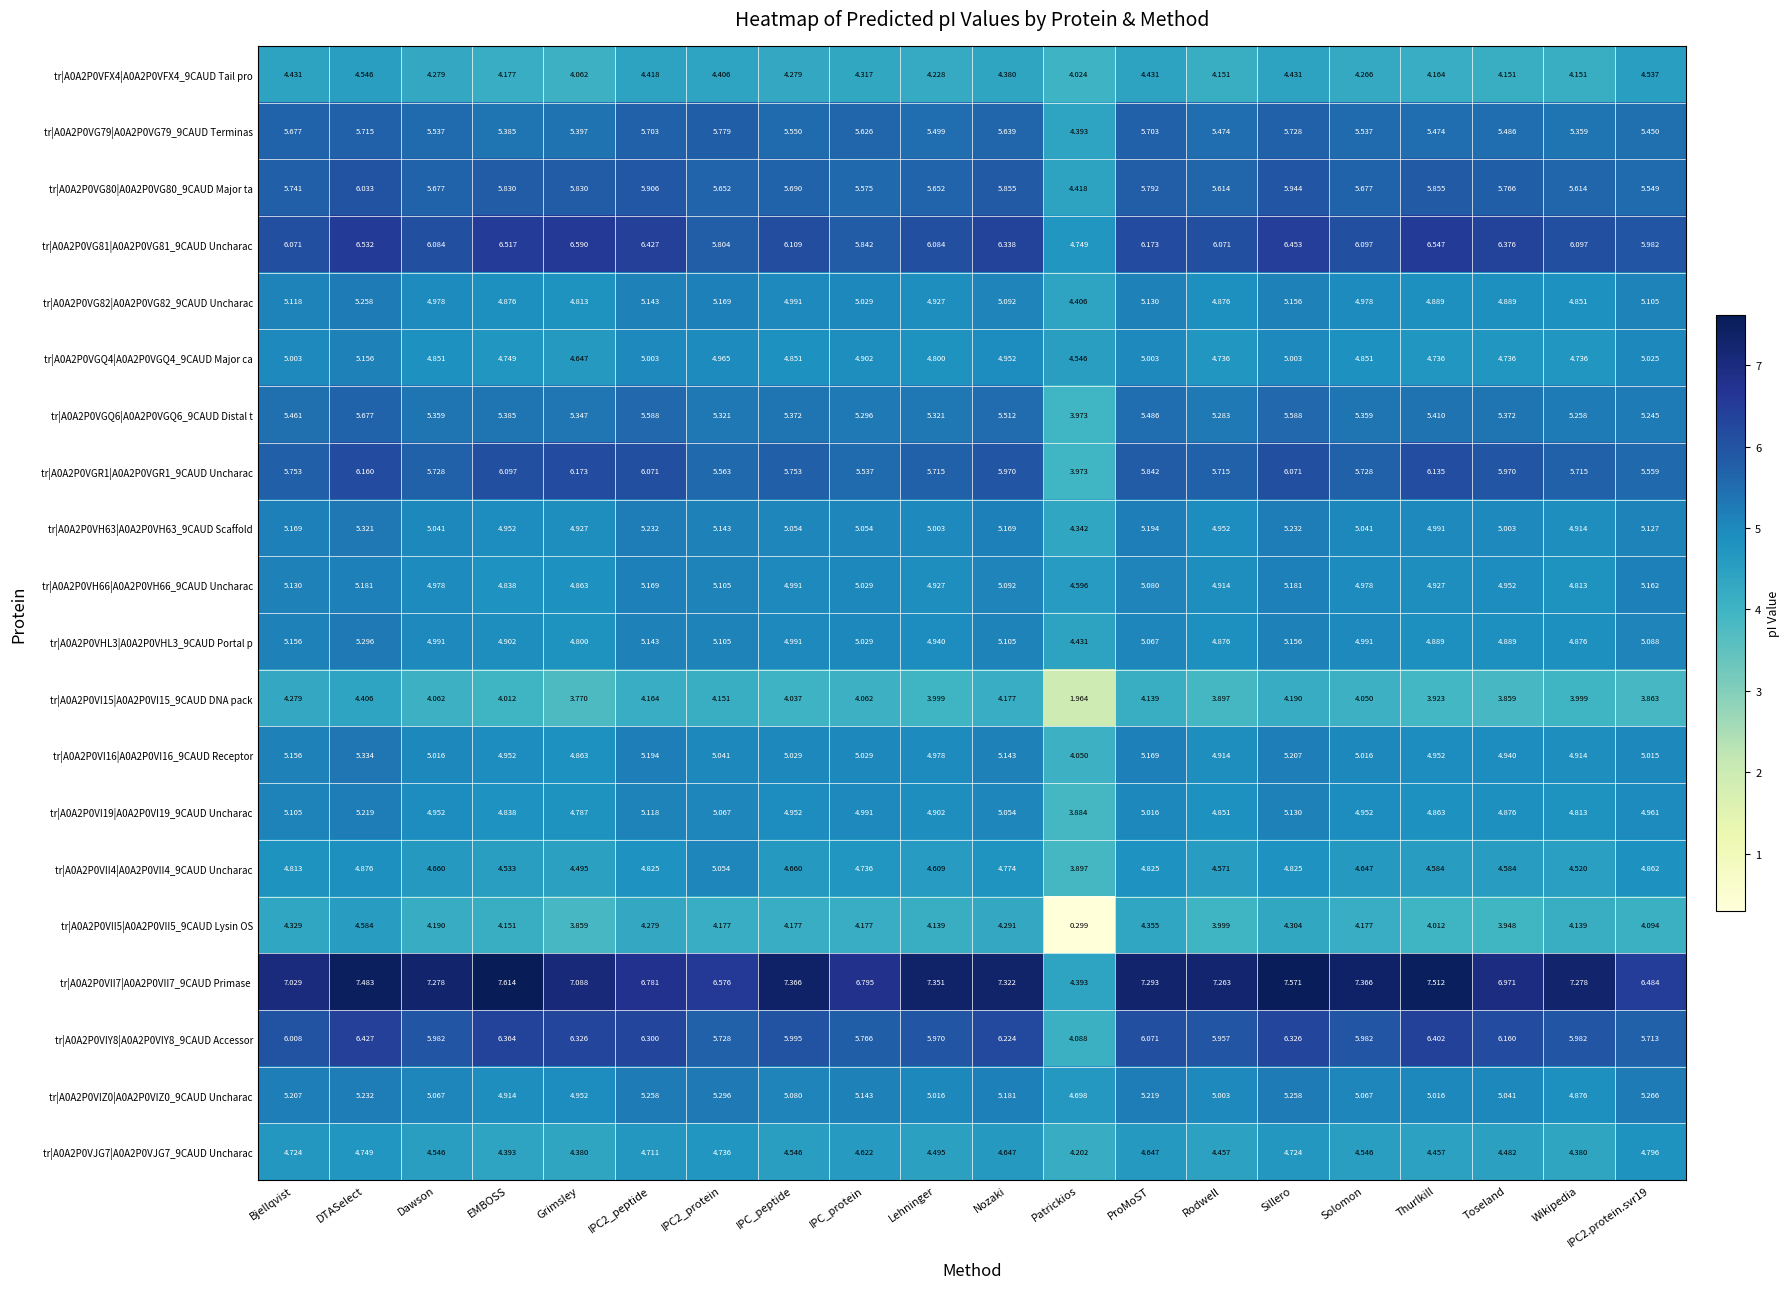

What is the minimum value shown in the chart?

0.3